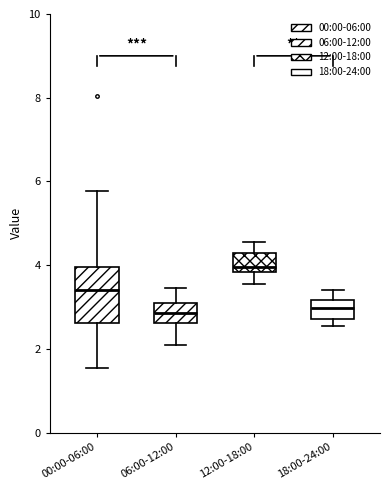

Comparing the boxes themselves (not the whiskers), which one is the tallest?

00:00-06:00